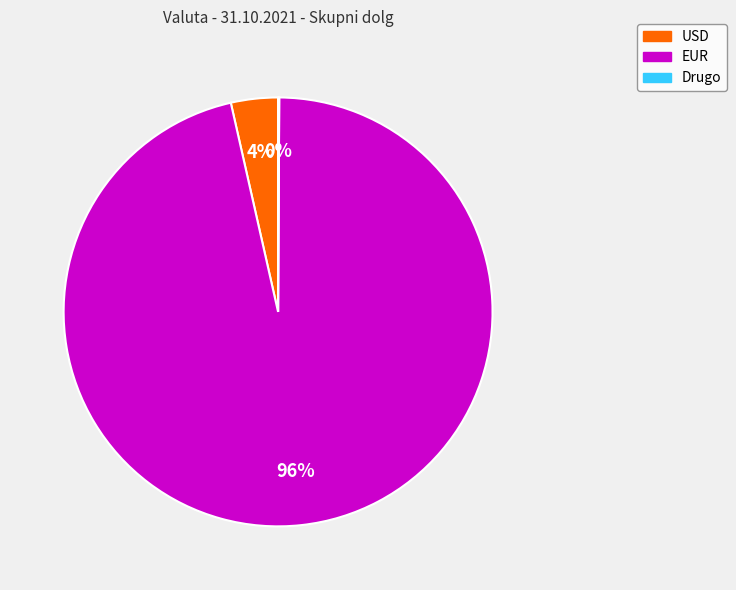

Which category has the biggest portion of the pie?

EUR